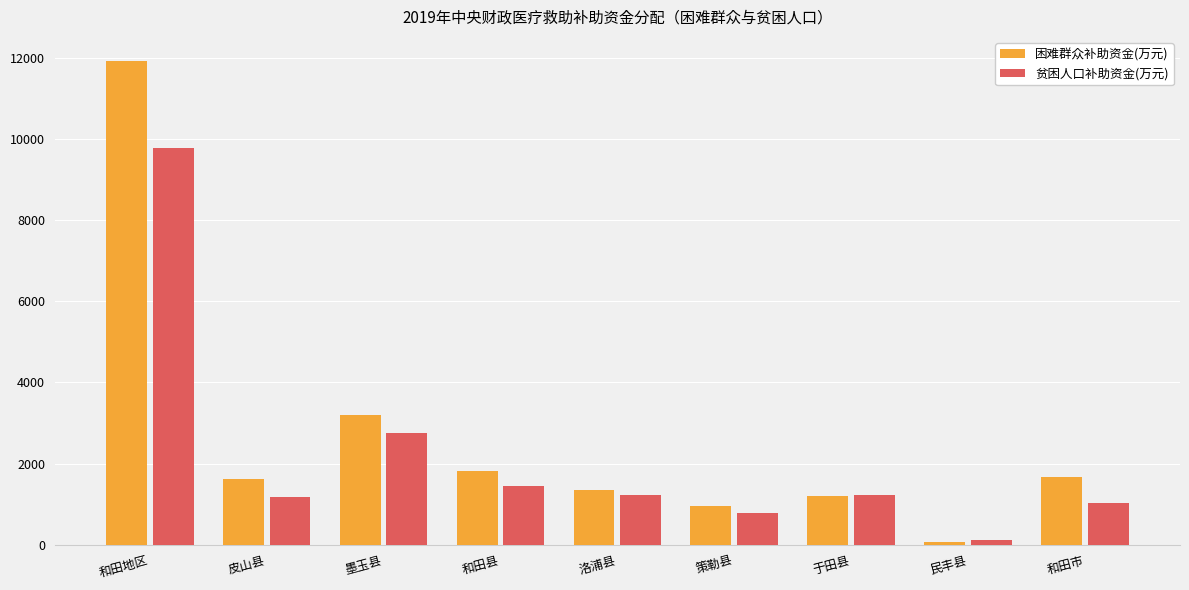

Where does the 贫困人口补助资金(万元) series first go above 1214?

和田地区